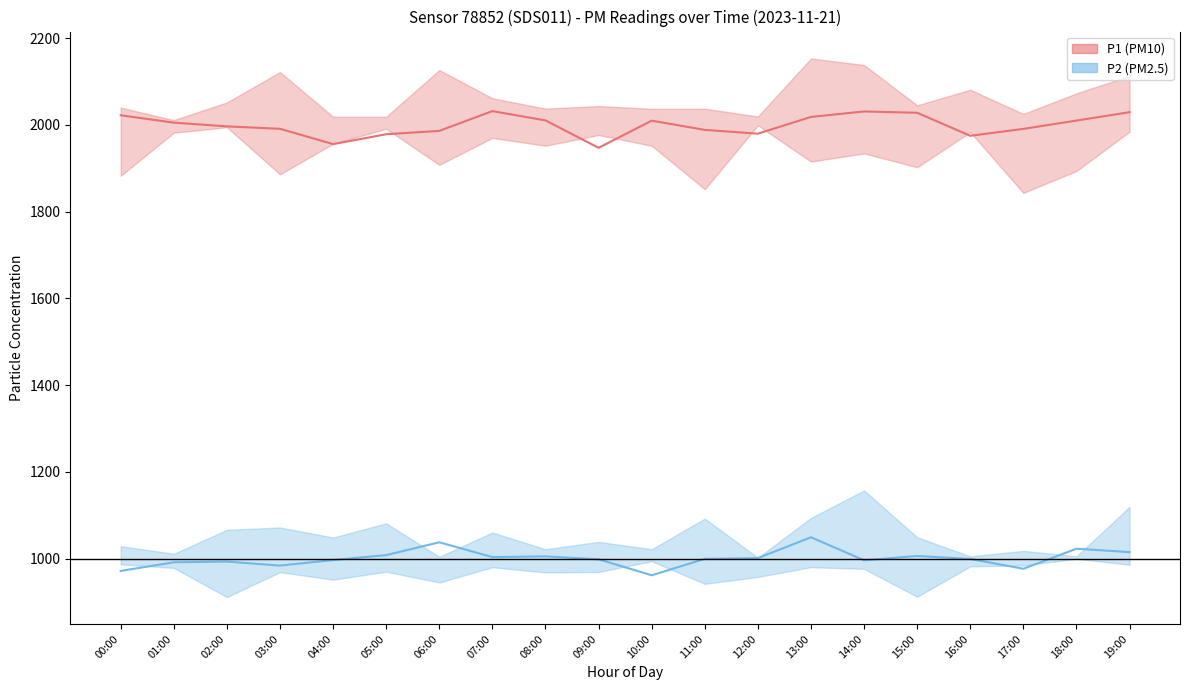

What is the difference between the highest and lowest values at 11:00?

989.0